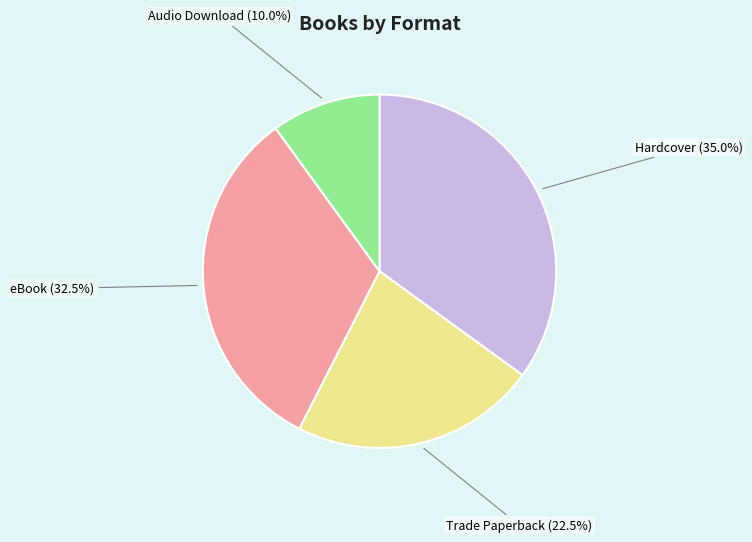

Does any single category account for the majority?

No